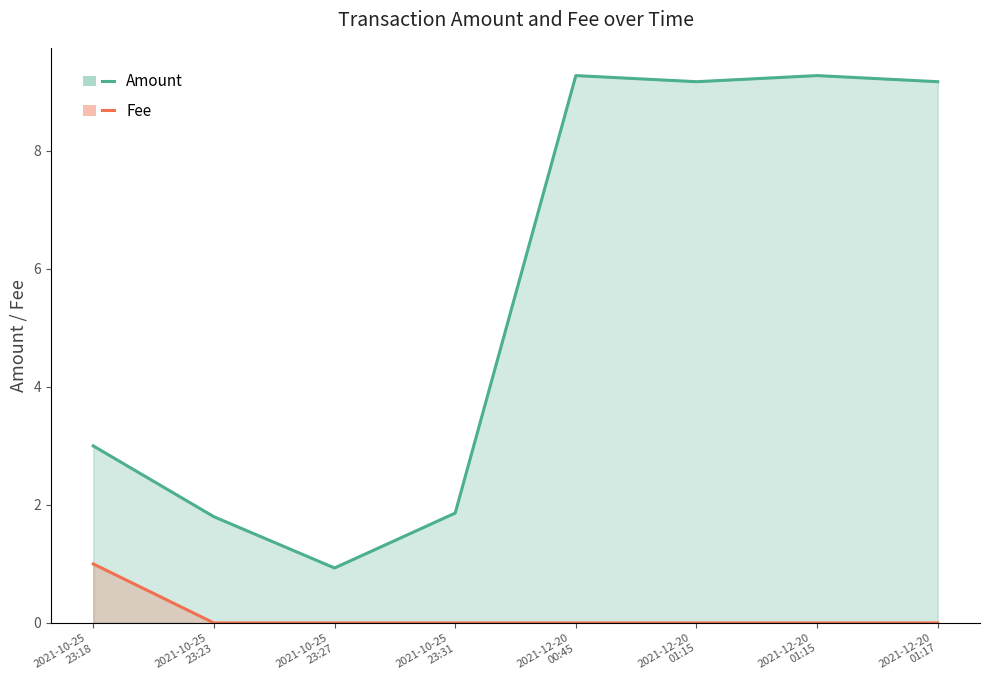

Does the chart display data point markers on the line(s)?

No